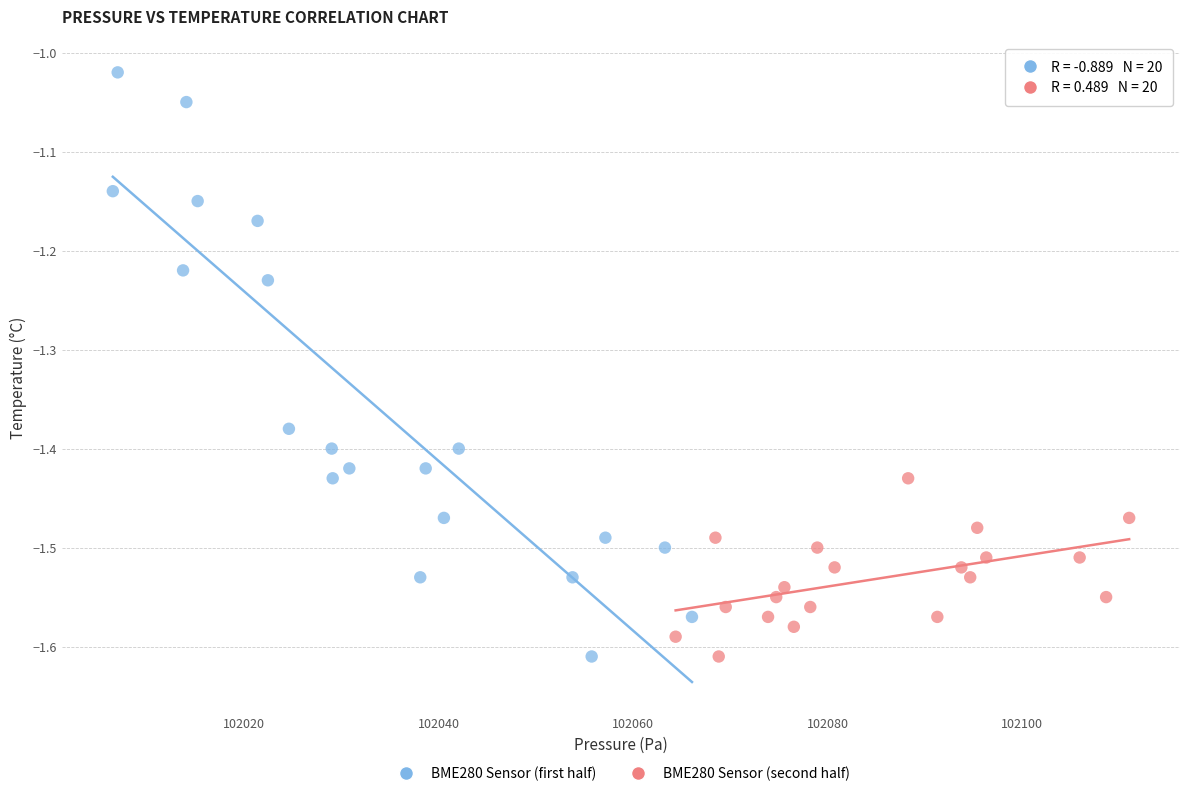

Which series reaches the maximum Y coordinate?

BME280 Sensor (first half)